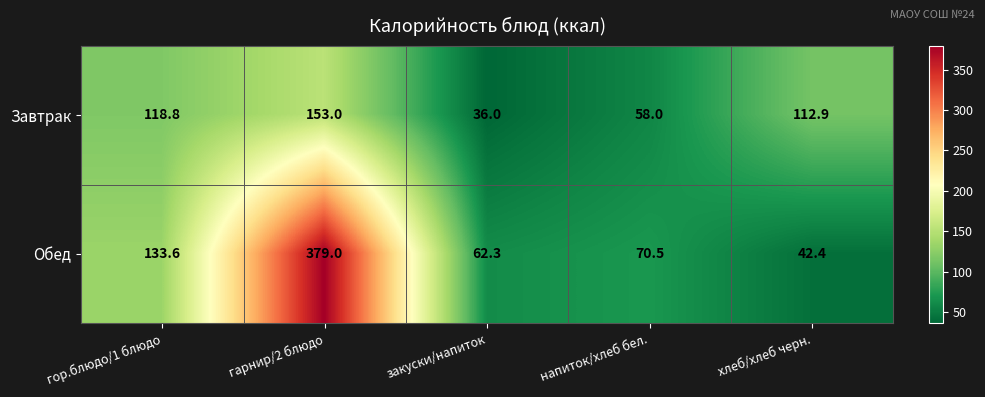

At how many categories does at least one series exceed 214?

1